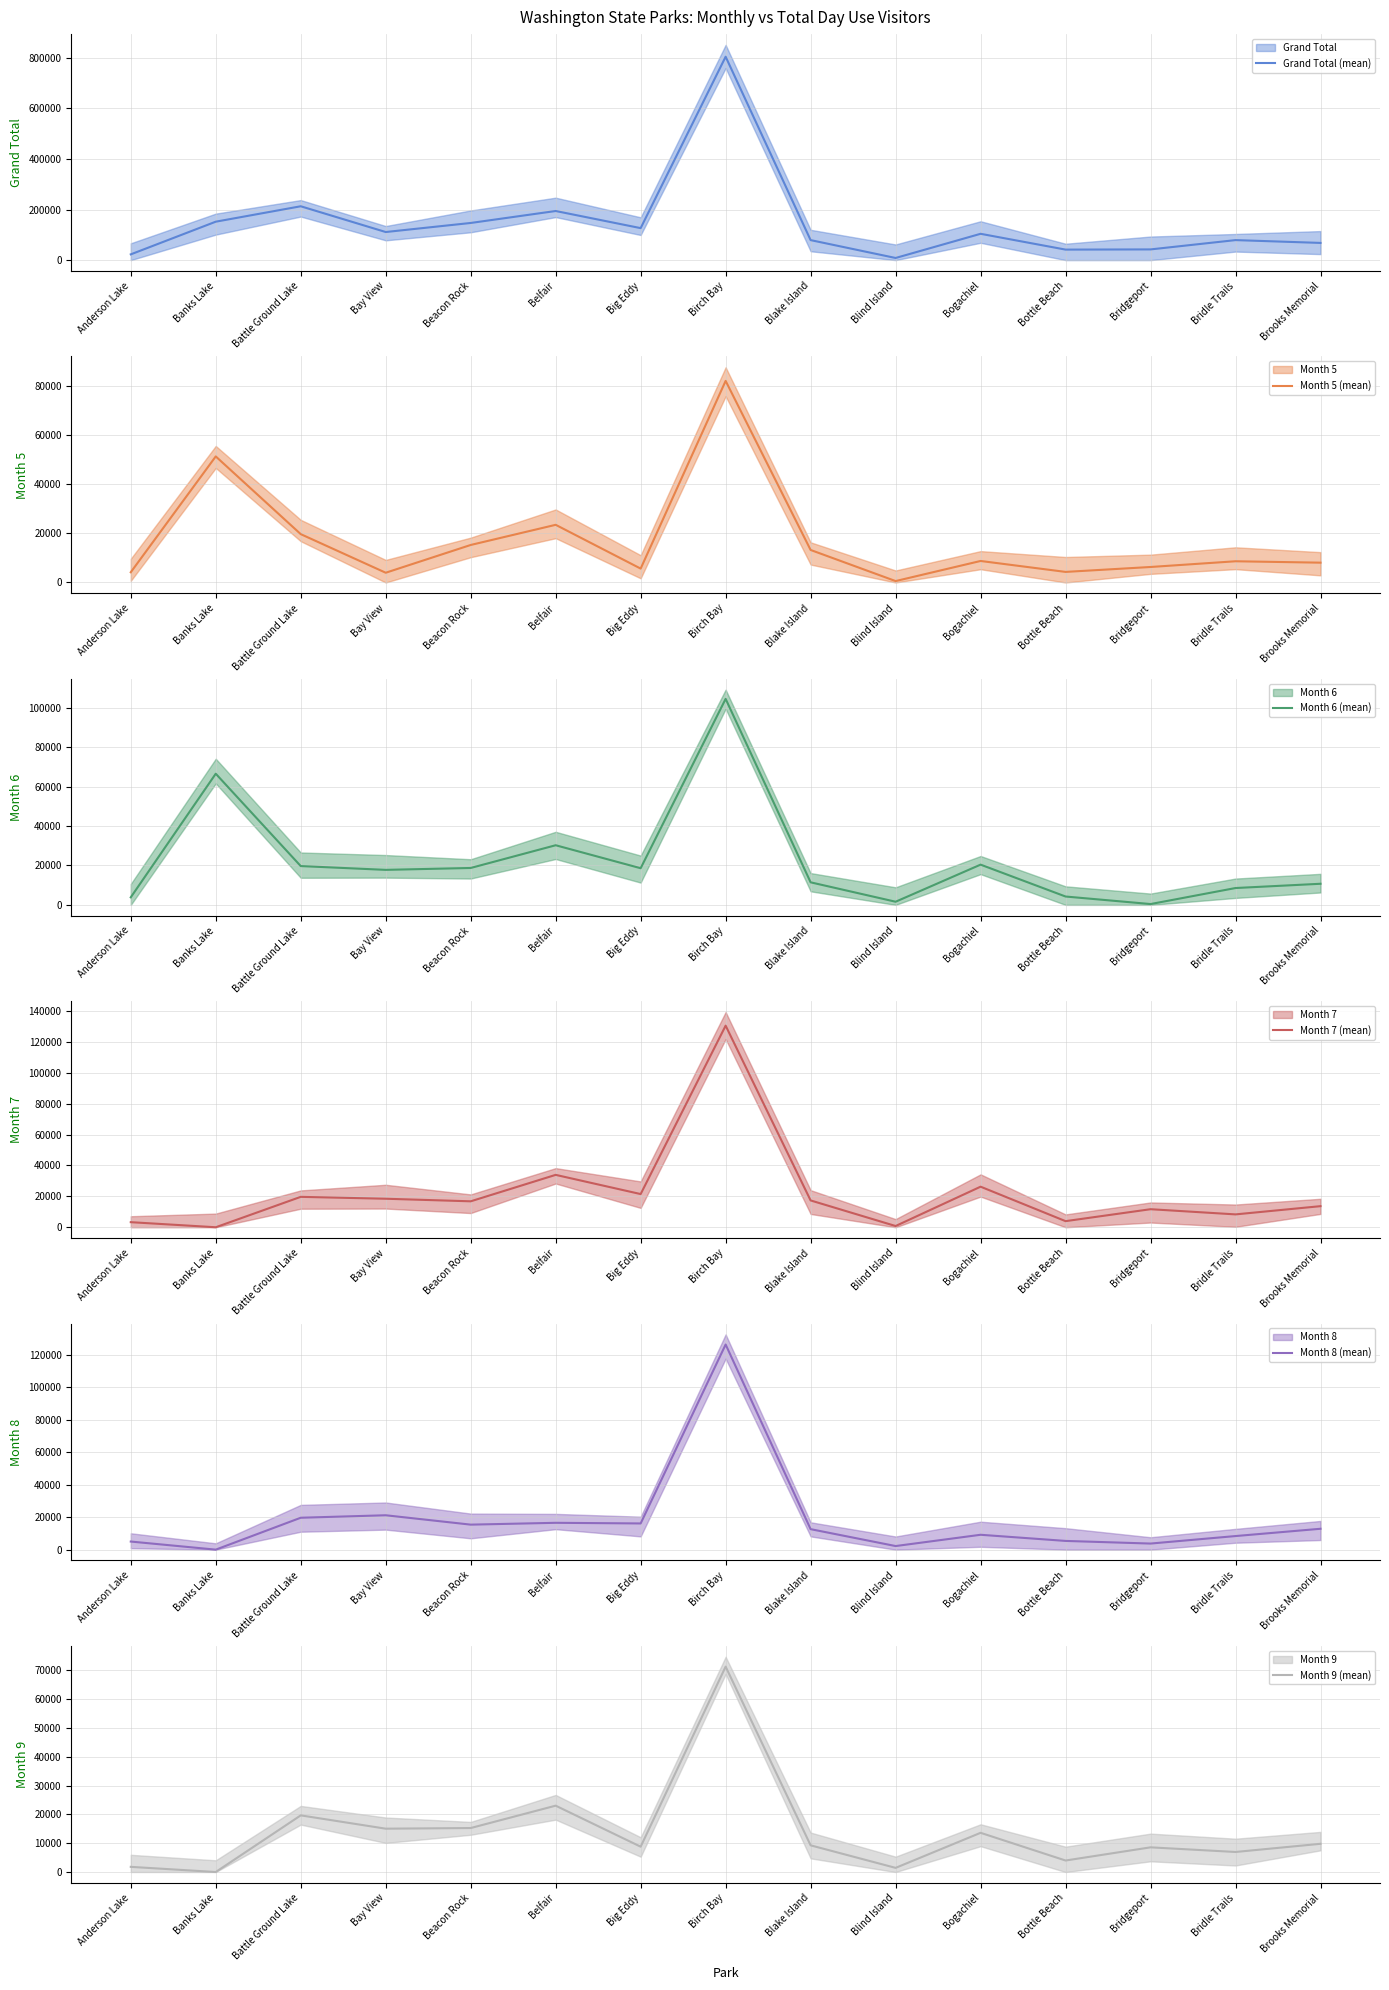

At how many categories does at least one series exceed 170142?

3